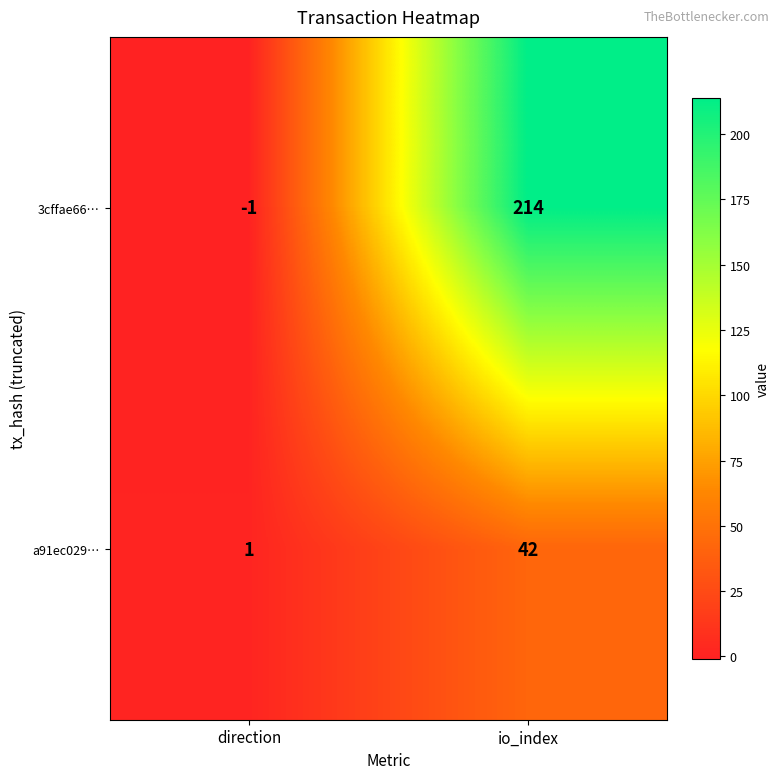

Which series has the largest total across all categories?

3cffae66…